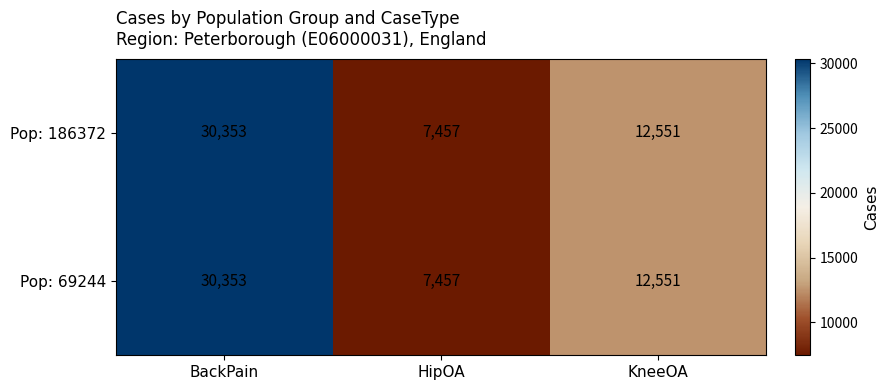

What is the difference between the maximum and minimum values in the Pop: 69244 series?

22896